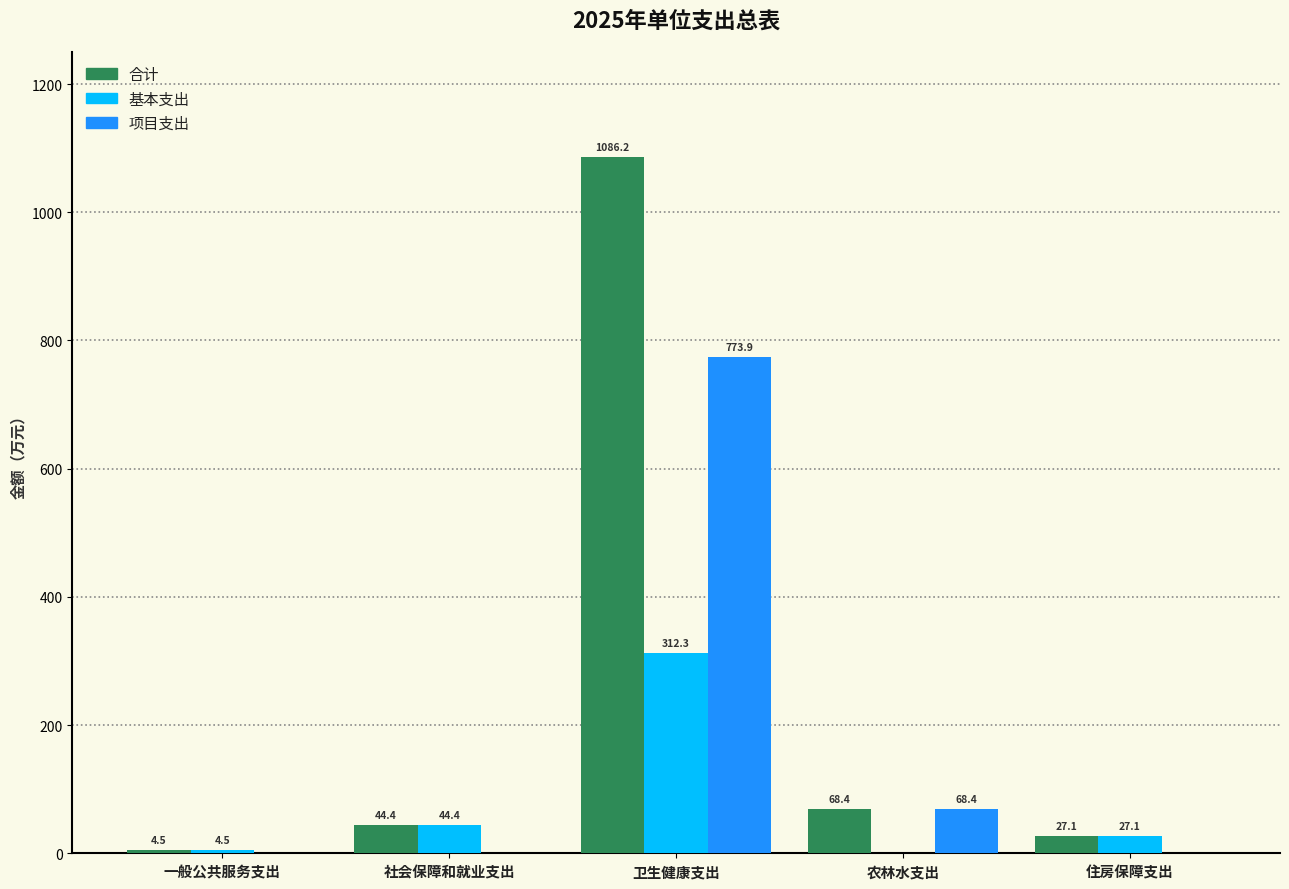

Does the chart contain stacked bars?

No